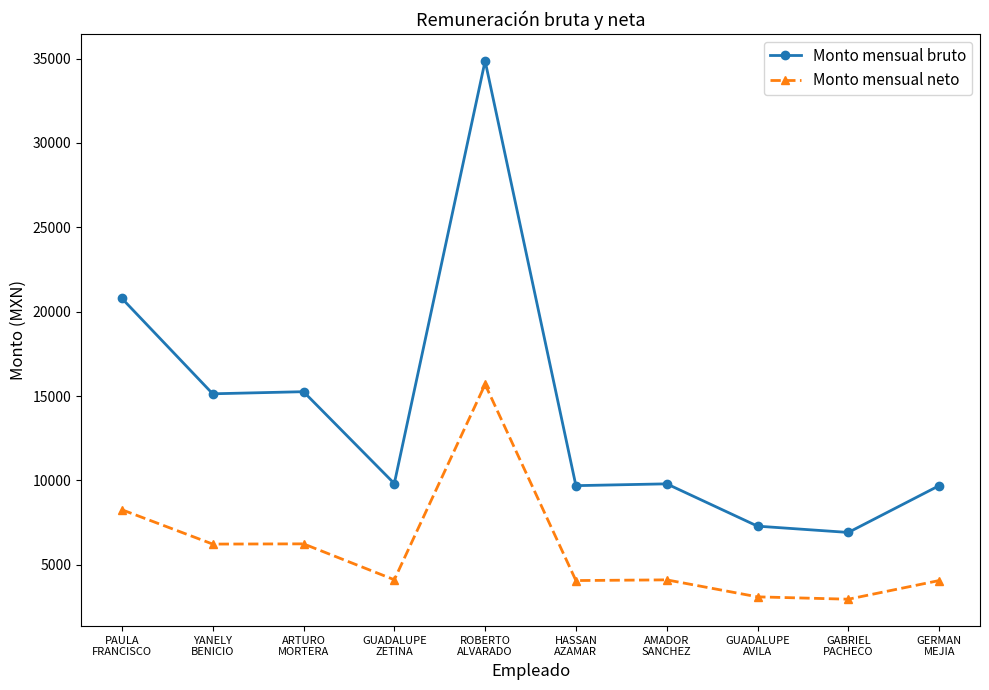

In Monto mensual neto, how many points are higher than both neighbors (excluding endpoints)?

3